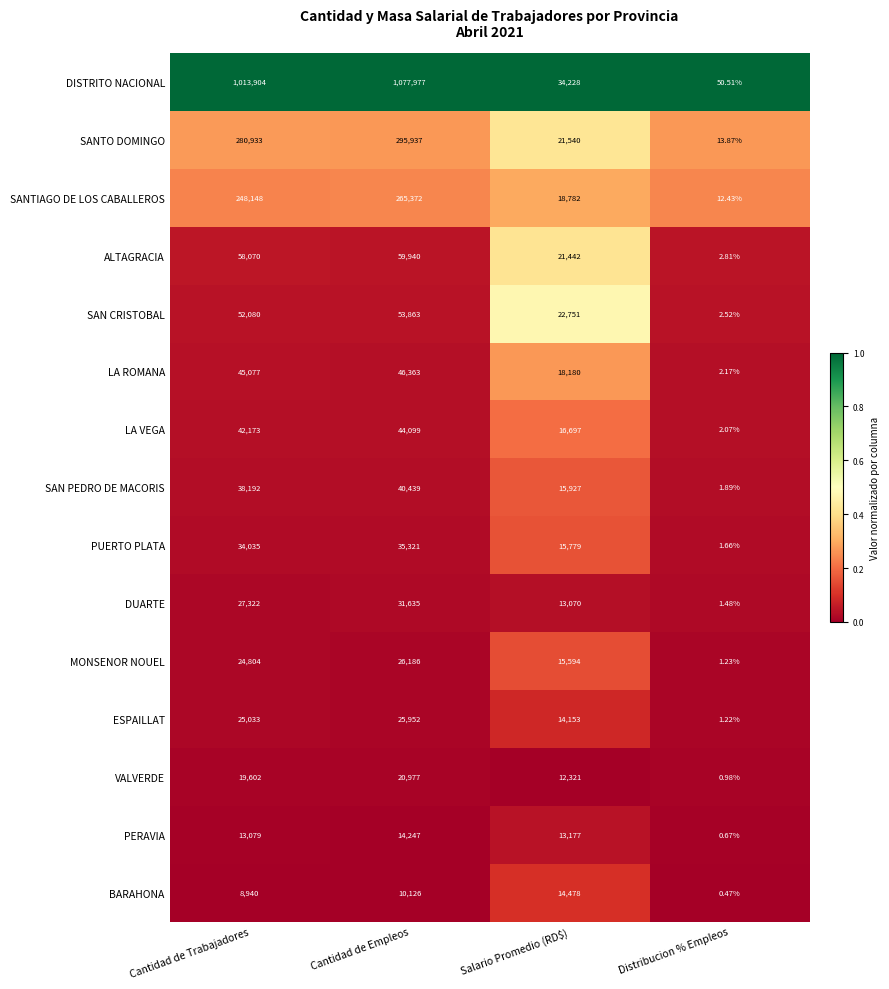

Which category has the highest value across all series?

Cantidad de Empleos